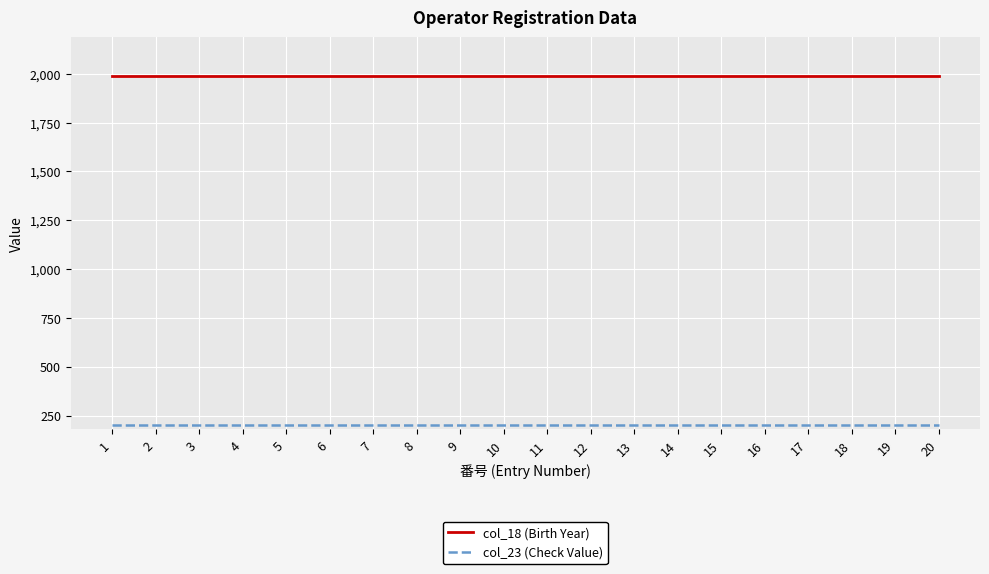

What is the total value across all series at 10?

2188